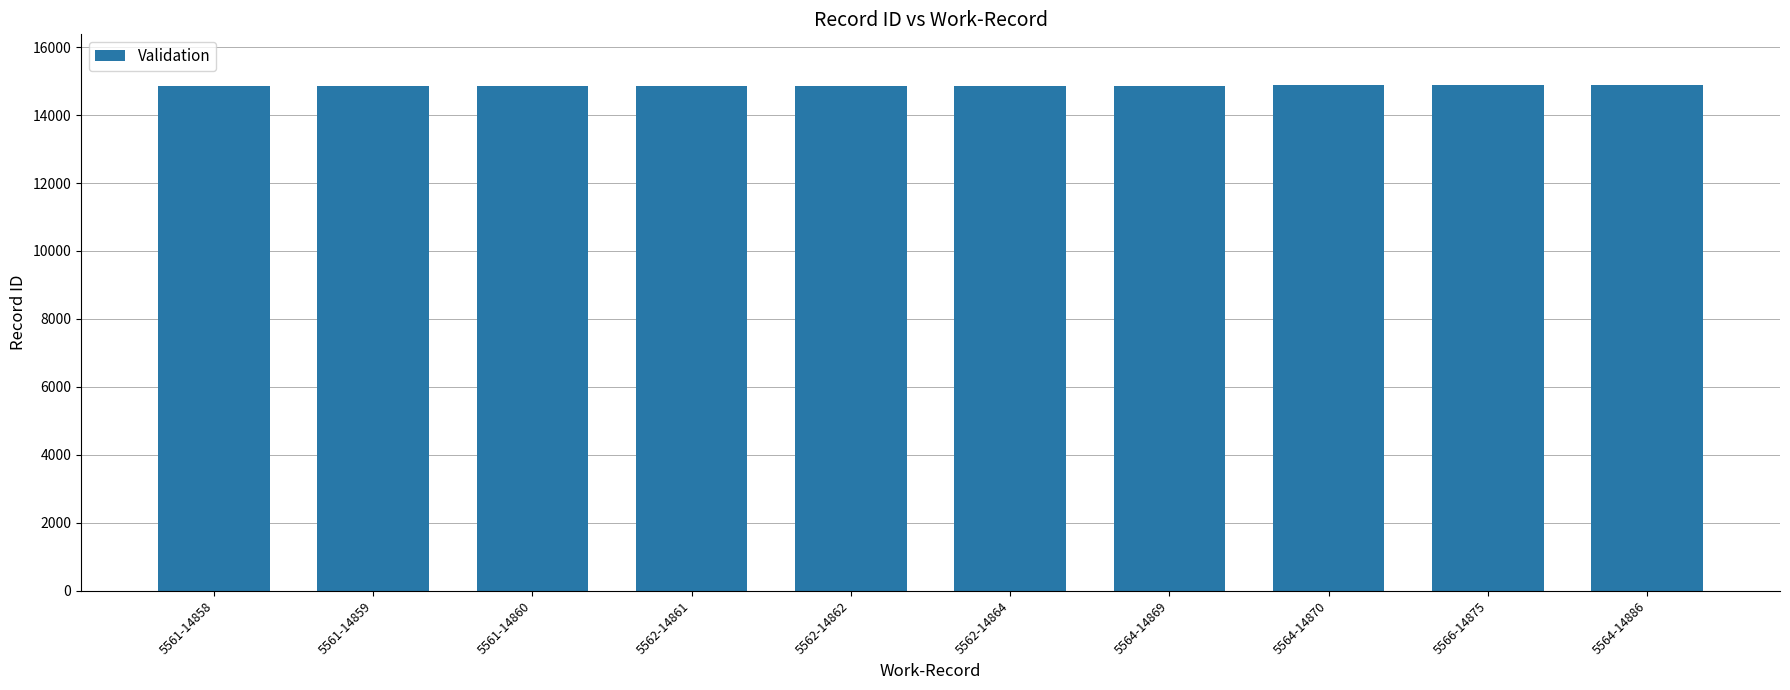

What is the maximum value shown in the chart?

14886